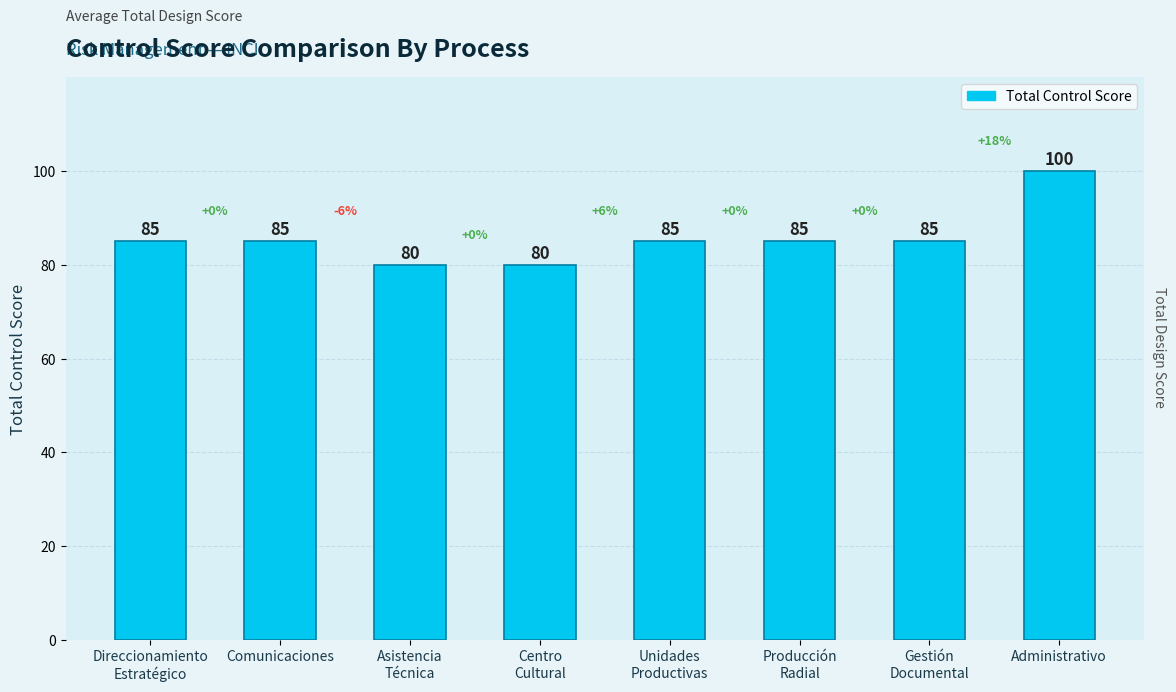

What is the maximum value shown in the chart?

100